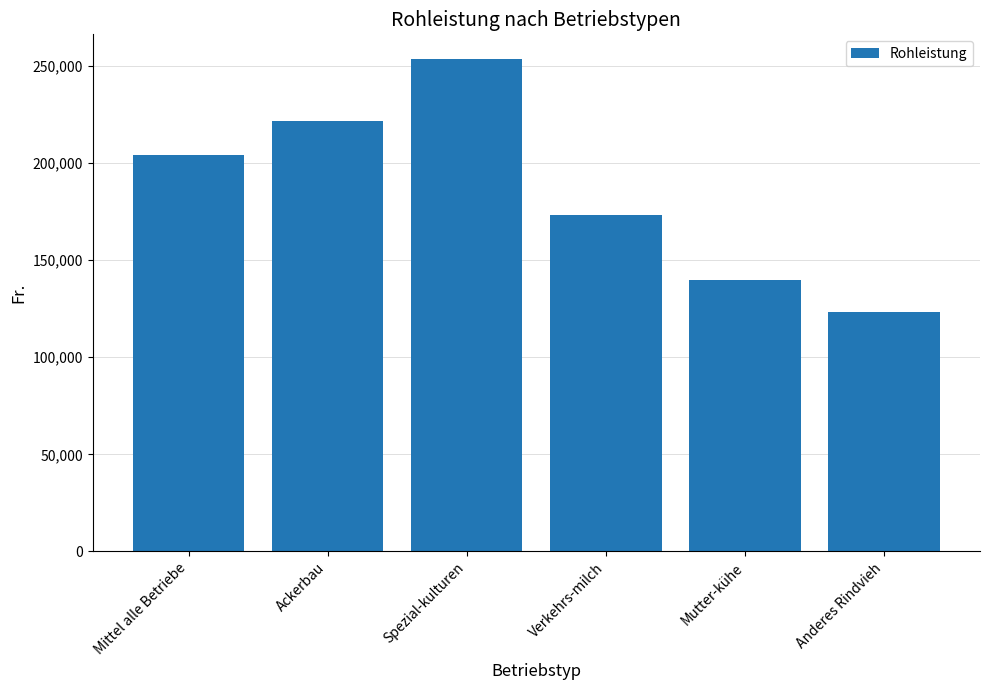

What is the label of the 2nd bar from the right?

Mutter-kühe